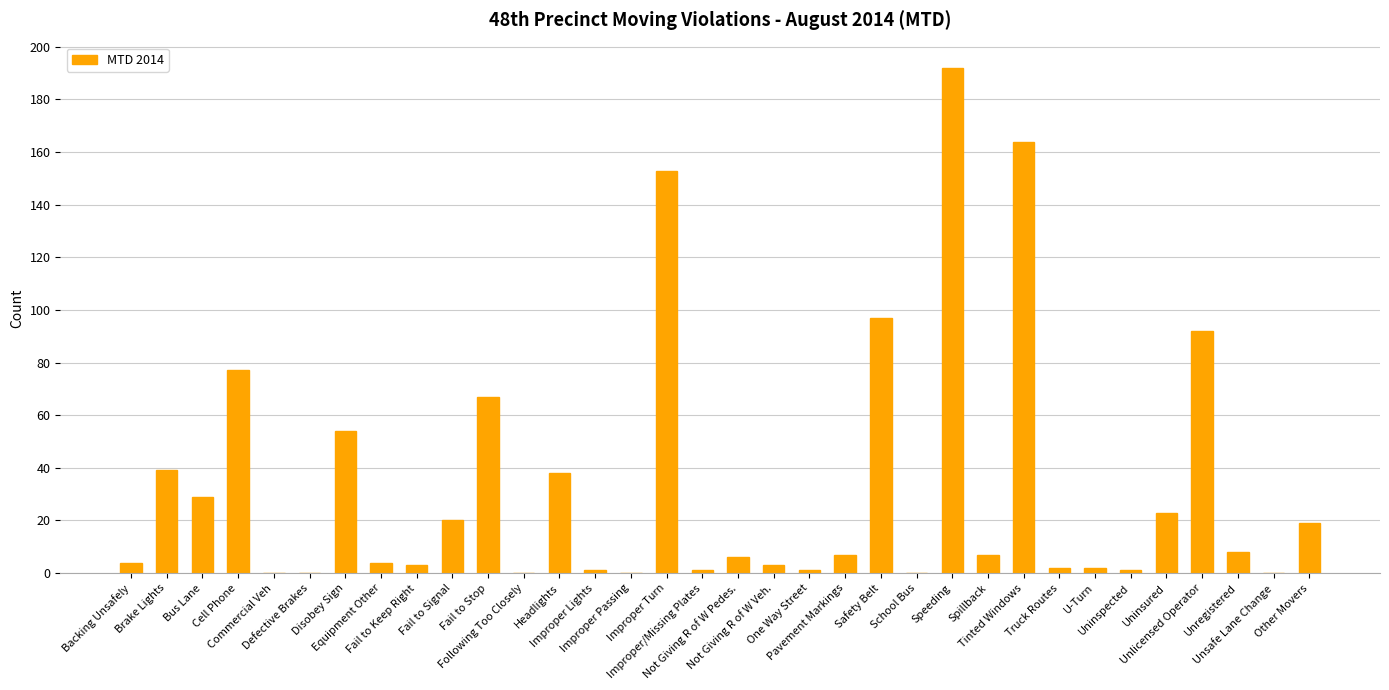

Rank the categories by value from highest to lowest.

Speeding, Tinted Windows, Improper Turn, Safety Belt, Unlicensed Operator, Cell Phone, Fail to Stop, Disobey Sign, Brake Lights, Headlights, Bus Lane, Uninsured, Fail to Signal, Other Movers, Unregistered, Pavement Markings, Spillback, Not Giving R of W Pedes., Backing Unsafely, Equipment Other, Fail to Keep Right, Not Giving R of W Veh., Truck Routes, U-Turn, Improper Lights, Improper/Missing Plates, One Way Street, Uninspected, Commercial Veh, Defective Brakes, Following Too Closely, Improper Passing, School Bus, Unsafe Lane Change